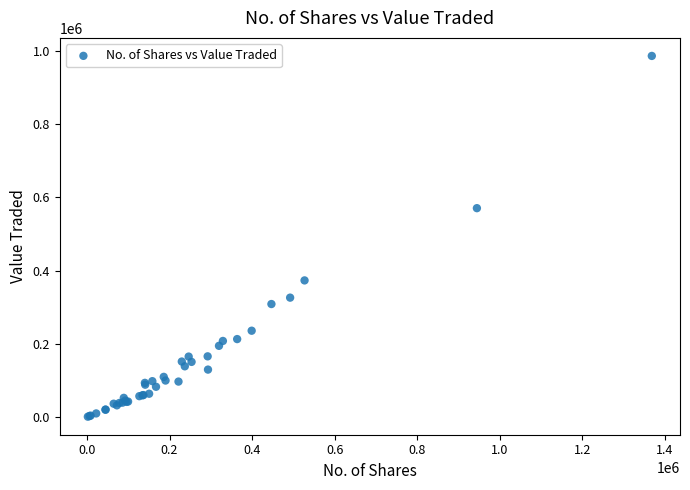

What Y value in the scatter plot is closest to 493499?

570352